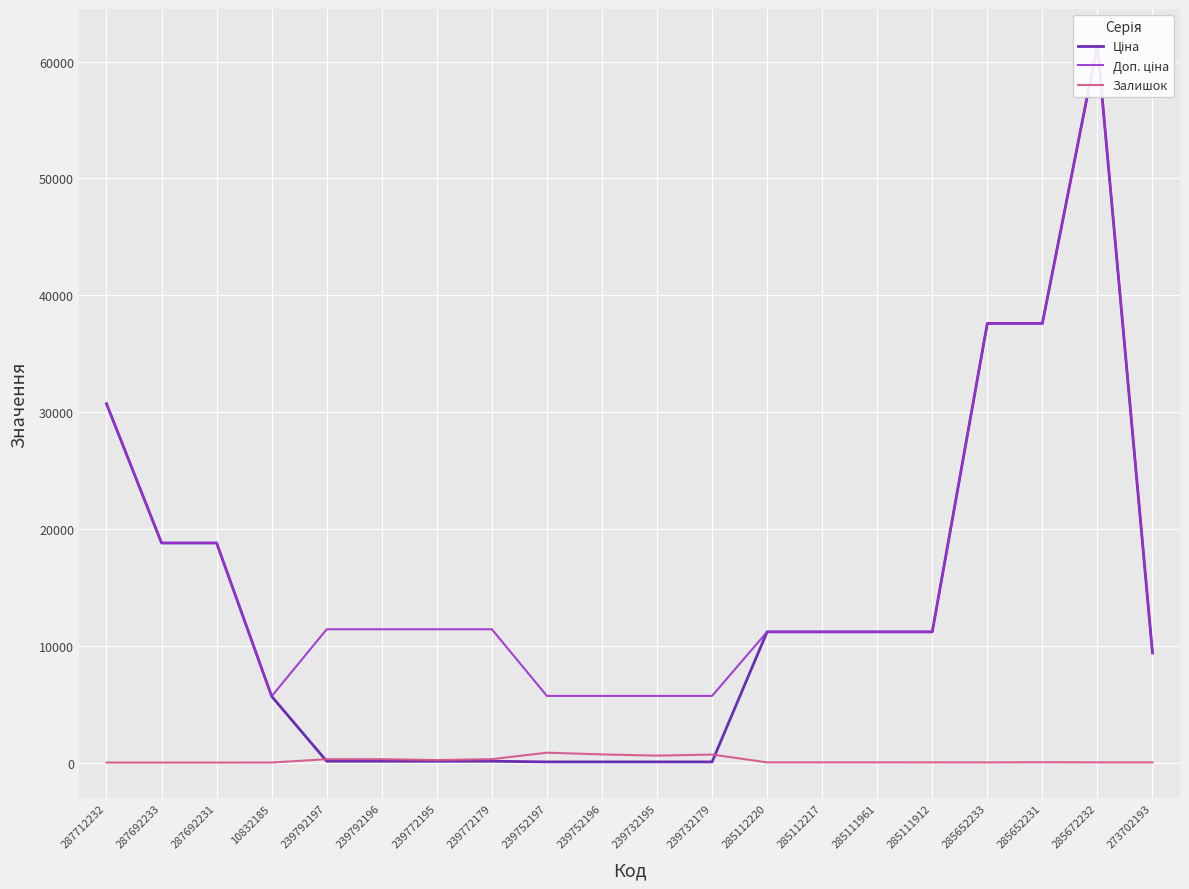

At which label does Ціна first exceed 11188?

287712232